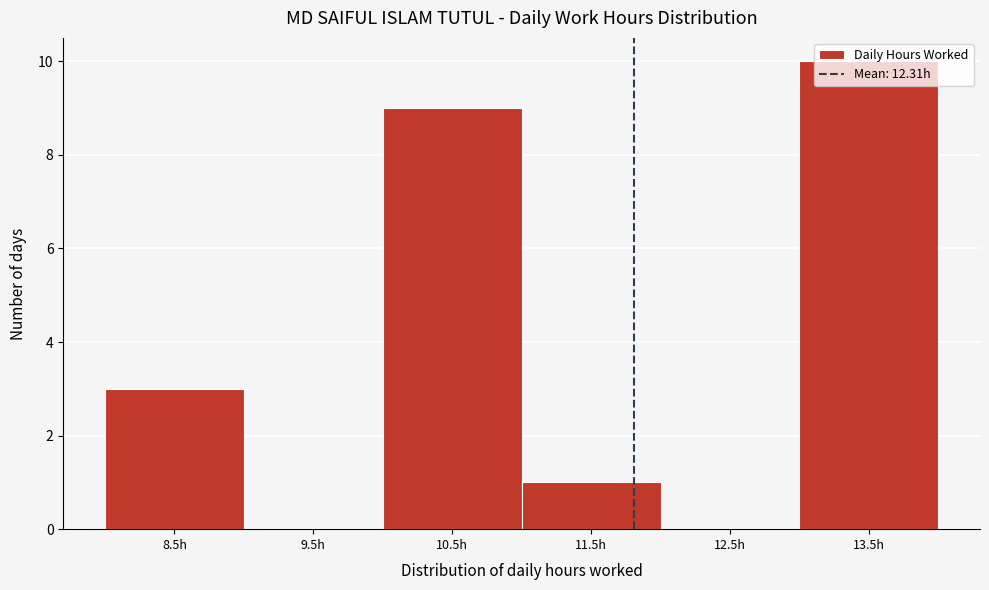

Between 9.5h and 8.5h, which is larger?

8.5h